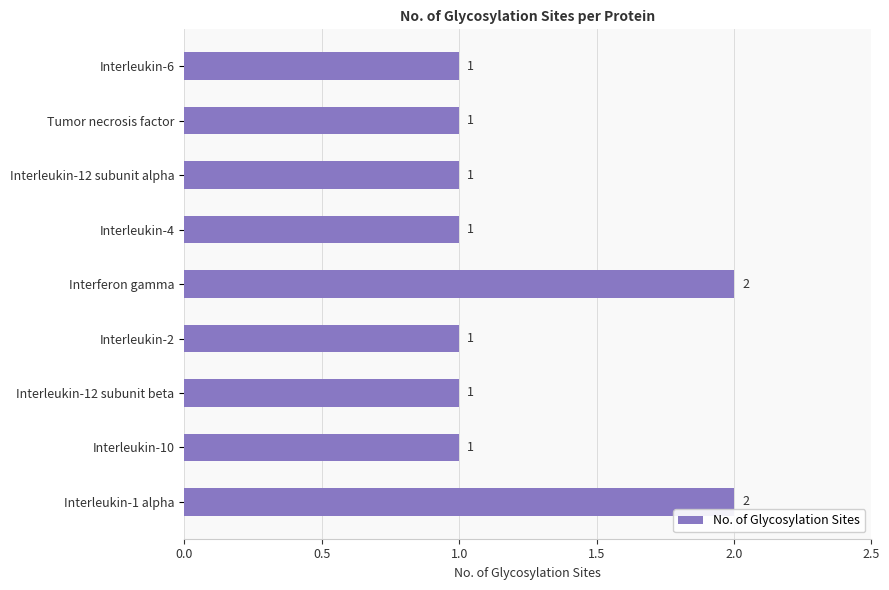

How many distinct data groups are displayed?

1